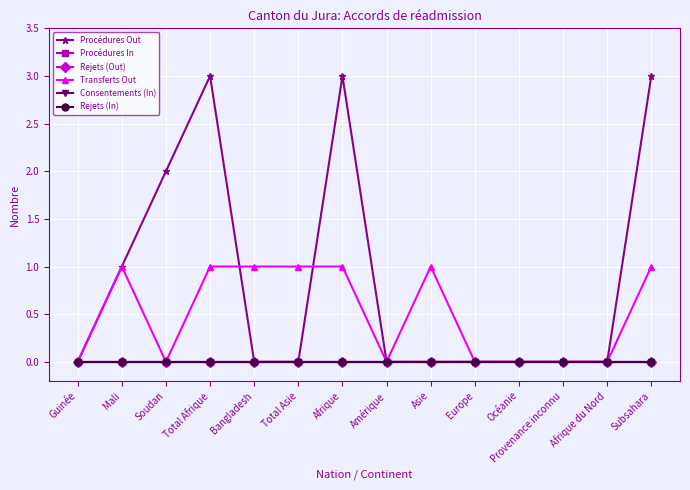

What is the difference between the maximum and minimum values in the Procédures Out series?

3